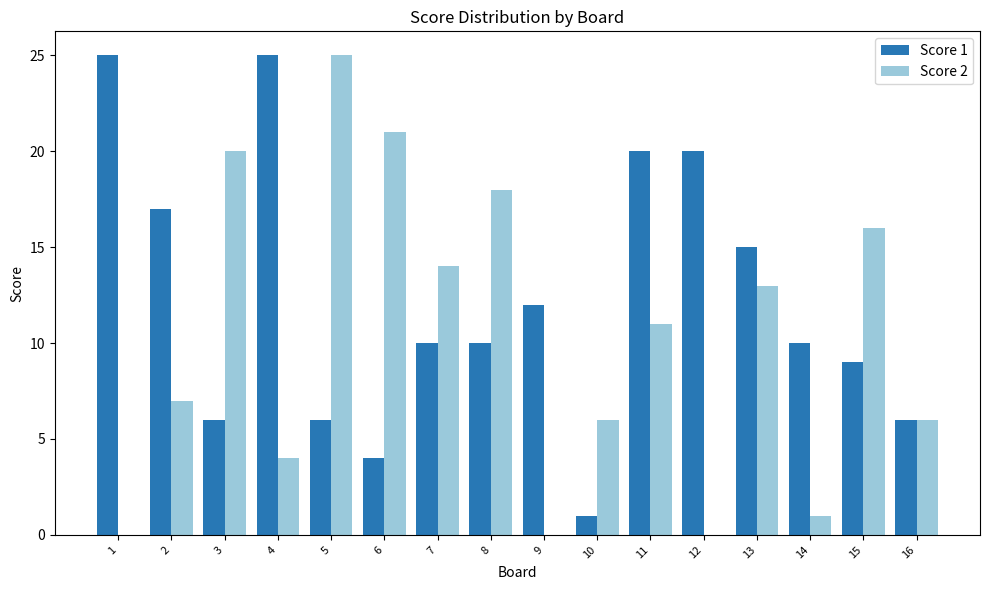

Which category has the highest value in the Score 2 series?

5